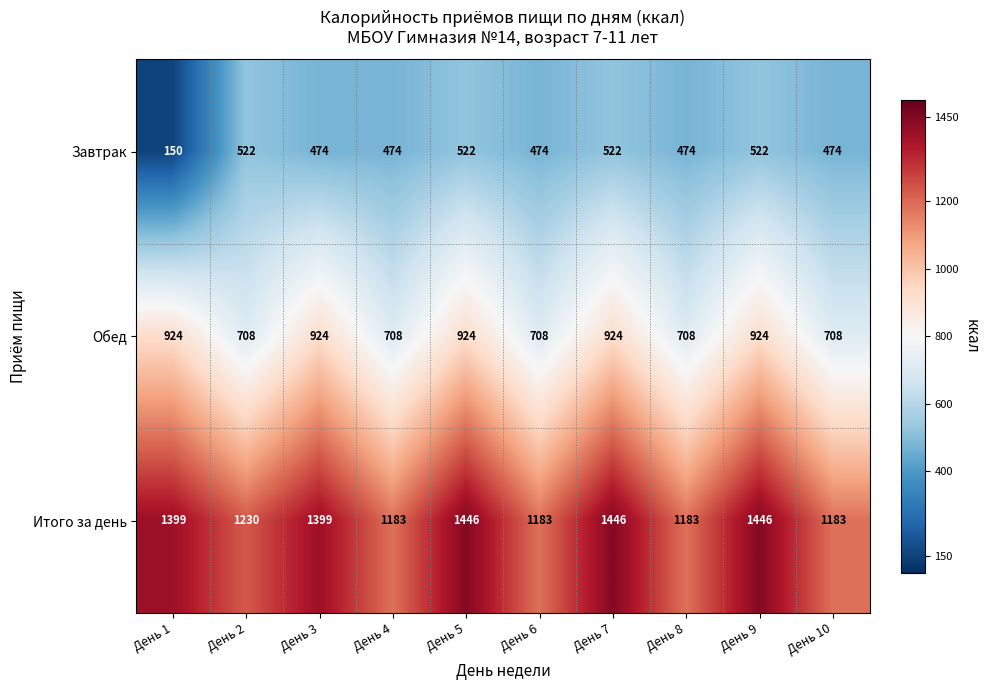

What is the minimum value shown in the chart?

150